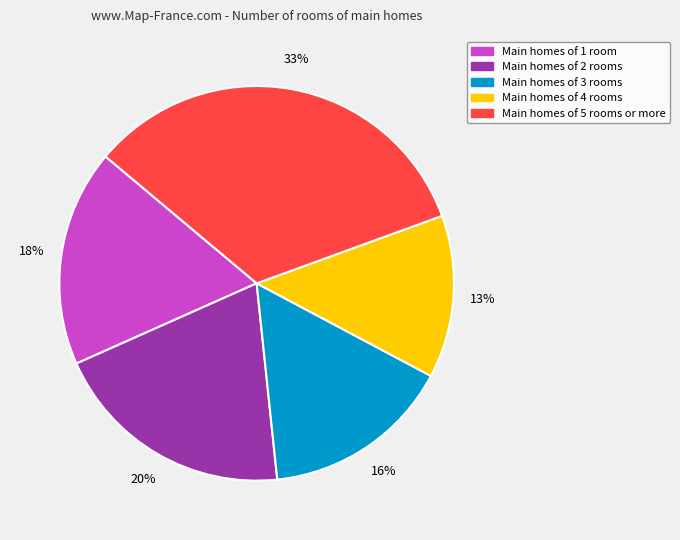

To the nearest percent, what is the difference between the largest and smallest slice percentages?

20%